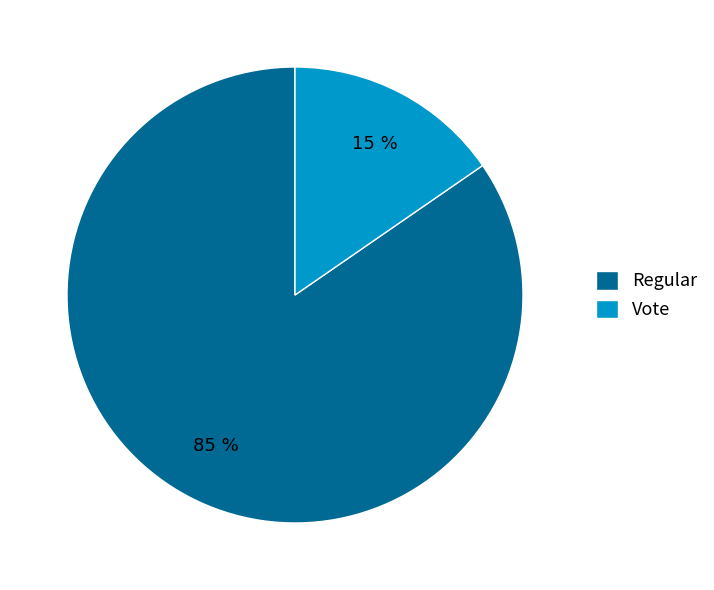

True or false: Regular accounts for 96% of the total.

False